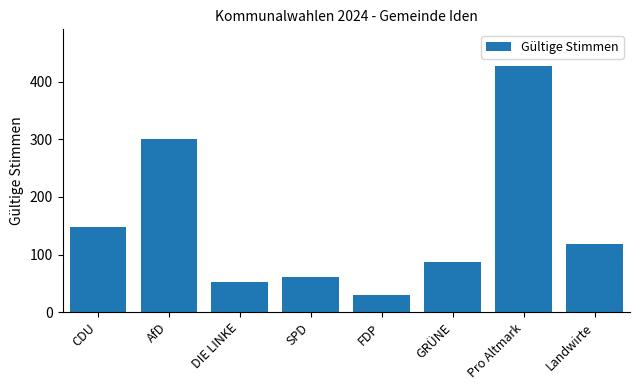

Reading left to right, what are all the values shown in this chart?

CDU=148	AfD=300	DIE LINKE=52	SPD=61	FDP=30	GRÜNE=87	Pro Altmark=427	Landwirte=119